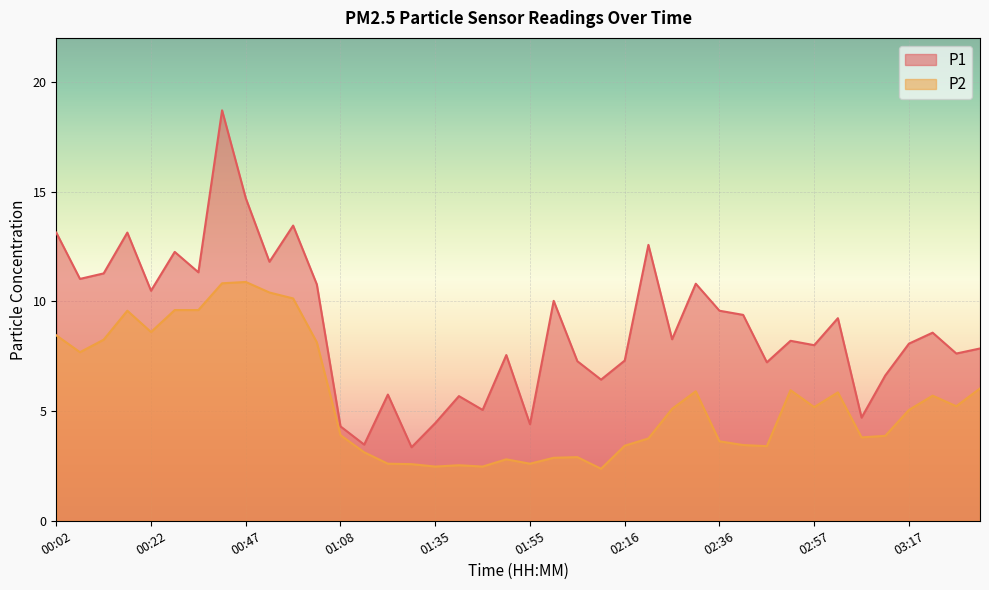

The value of P2 at 02:26 is 3.5. True or false?

False